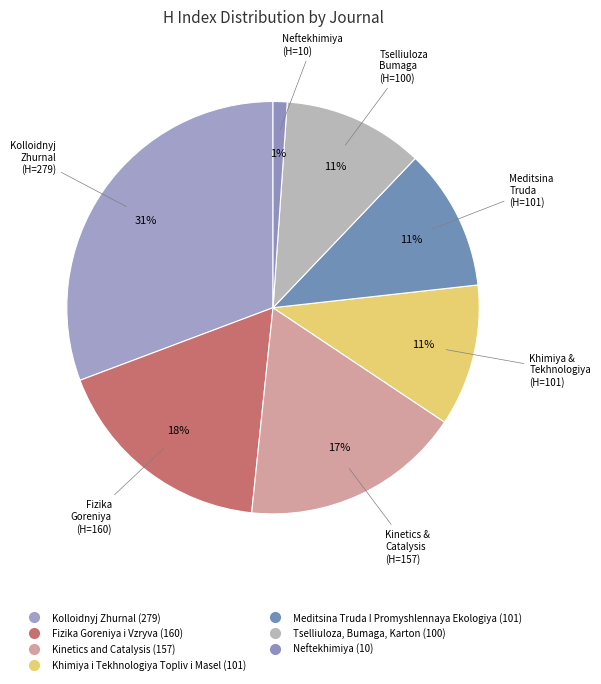

The Fizika Goreniya i Vzryva slice represents 18% of the pie. True or false?

True